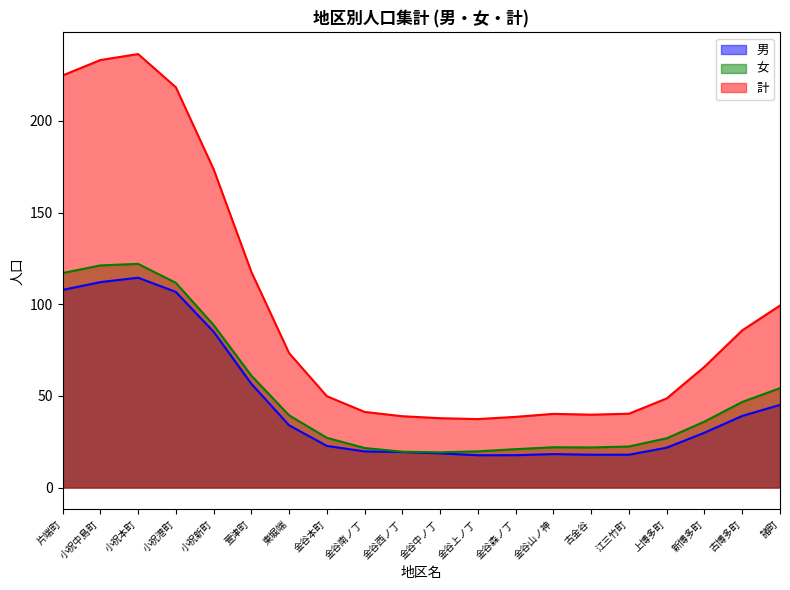

Which series has the largest range (max minus min)?

計